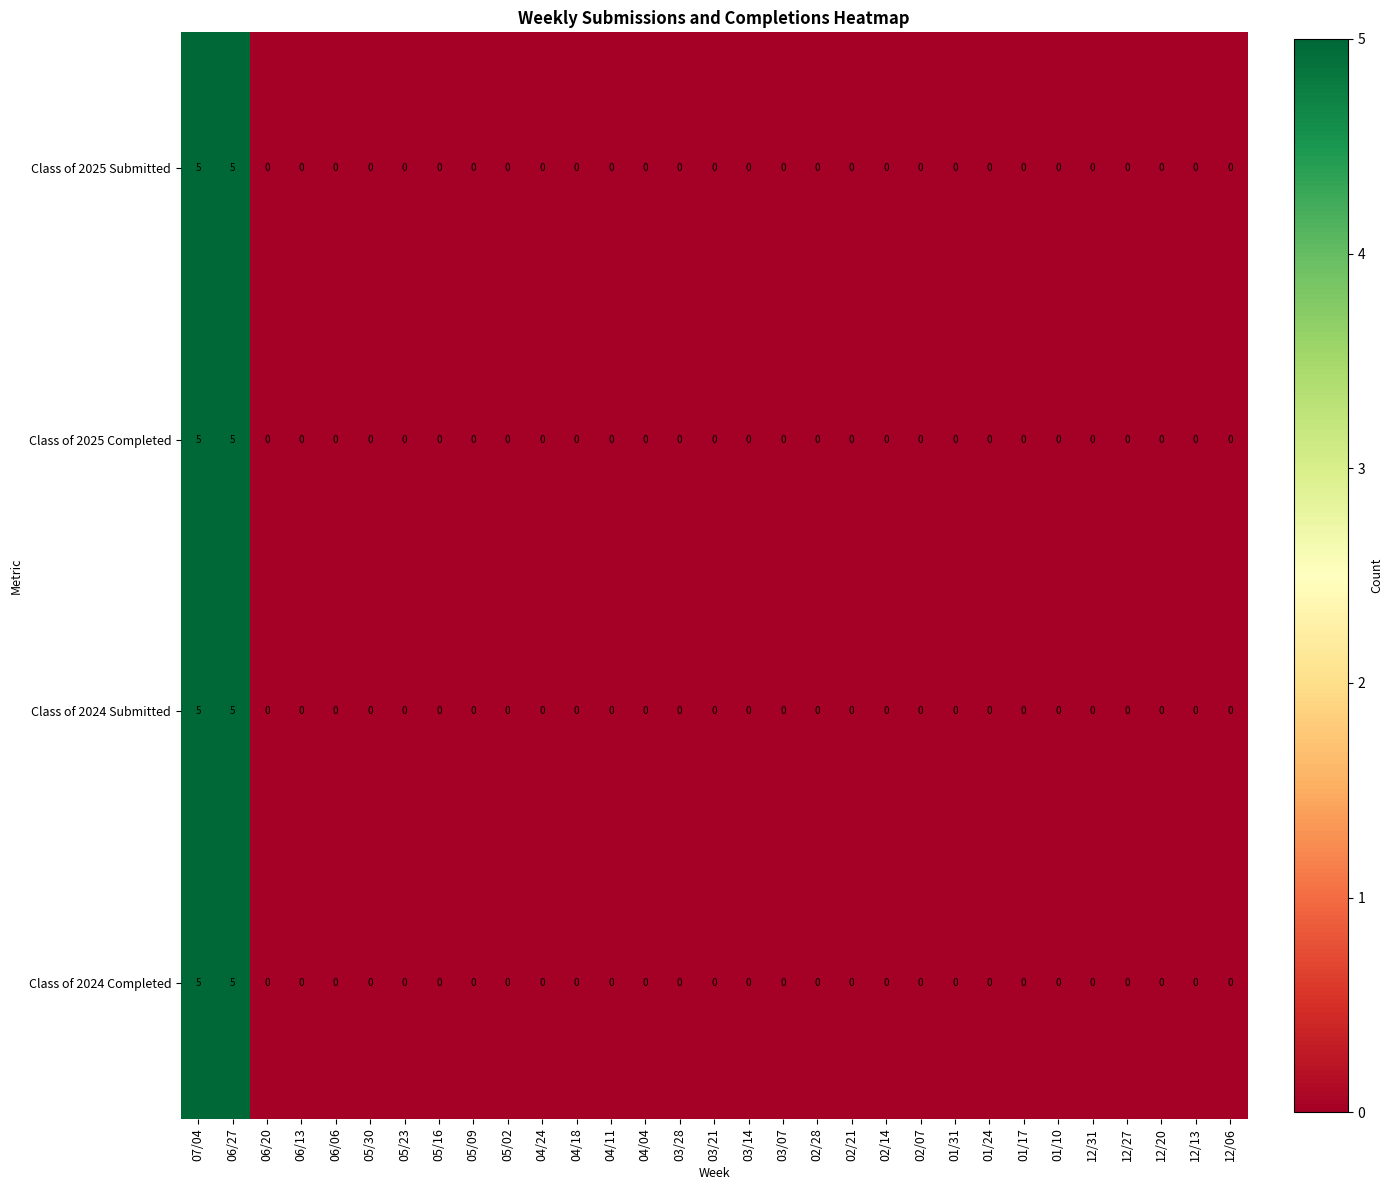

The value of Class of 2024 Completed at 06/06 is 3. True or false?

False